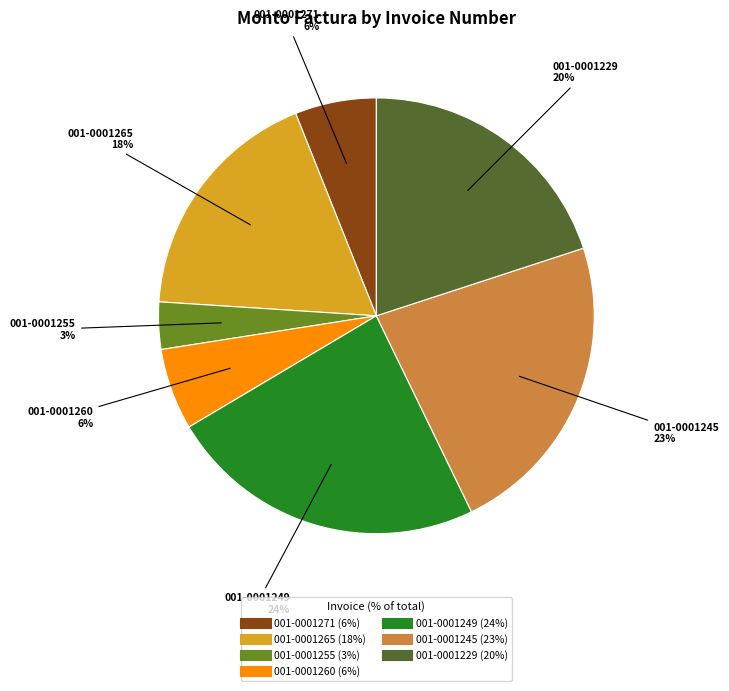

Is there any slice that represents more than half of the pie?

No